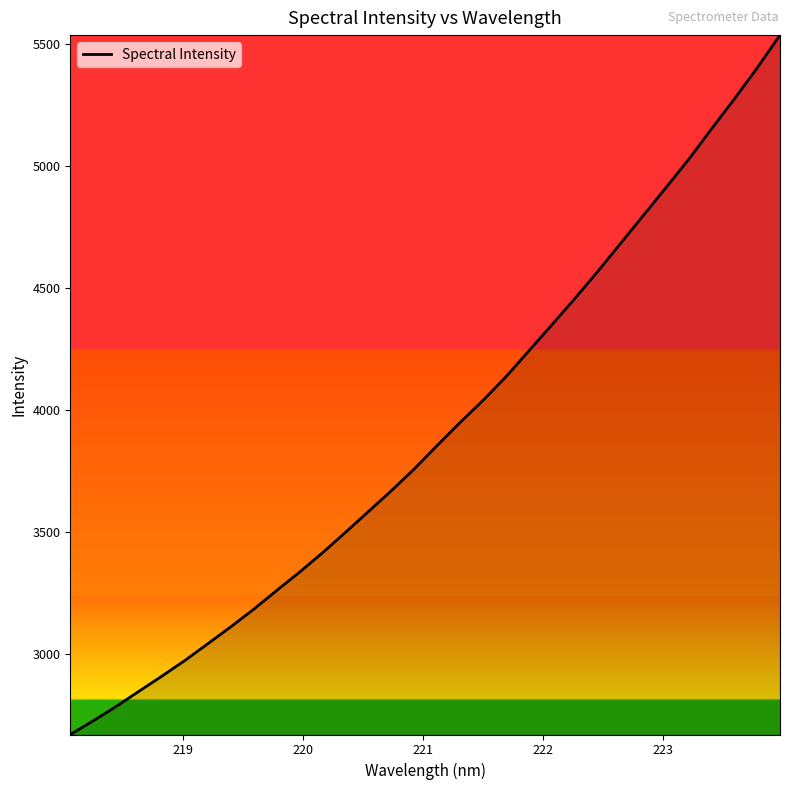

What is the difference between the maximum and minimum values?

2869.9